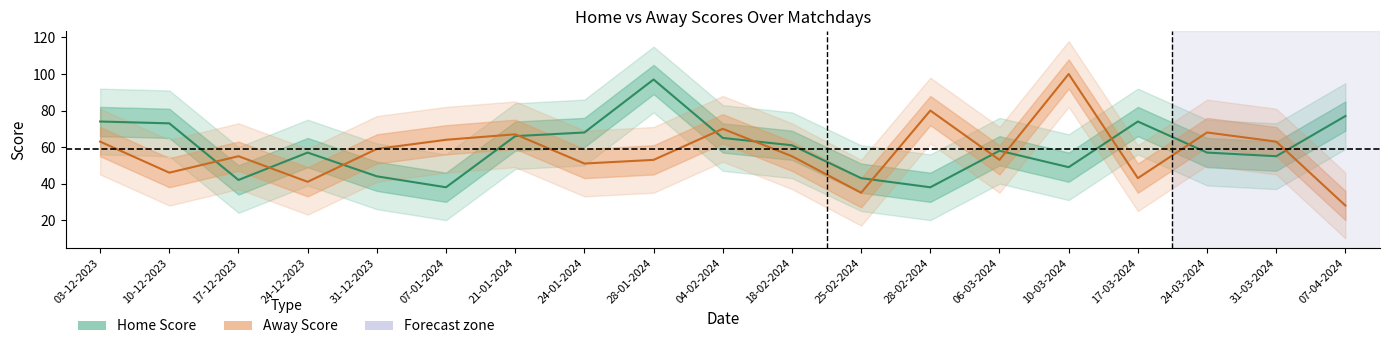

True or false: Home Score and Away Score intersect in this chart.

True